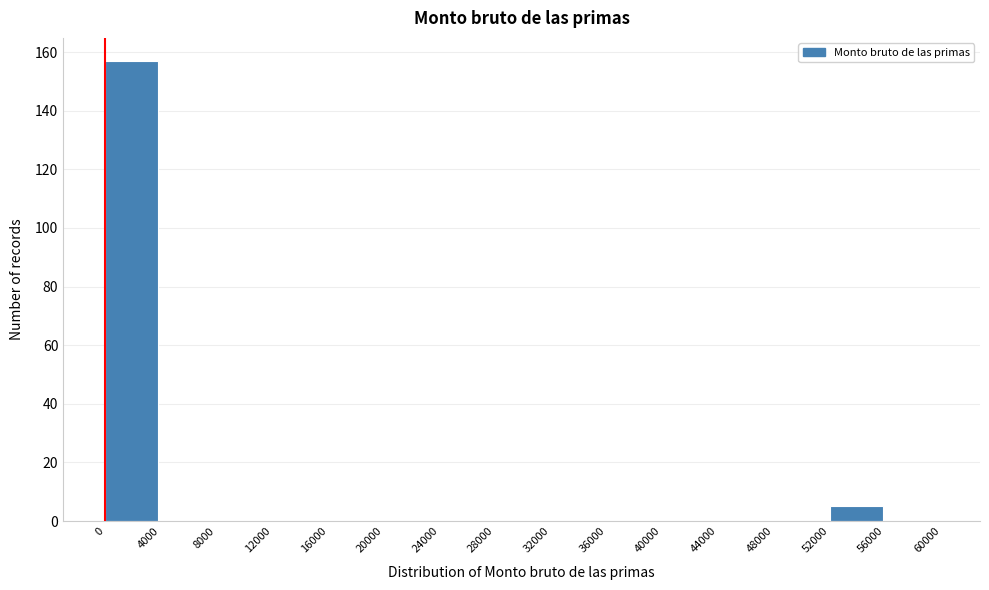

How tall is the bar that spans 0 to 4000 on the x-axis? The values are not printed on the chart, so give them approximately, as read against the axis.

158